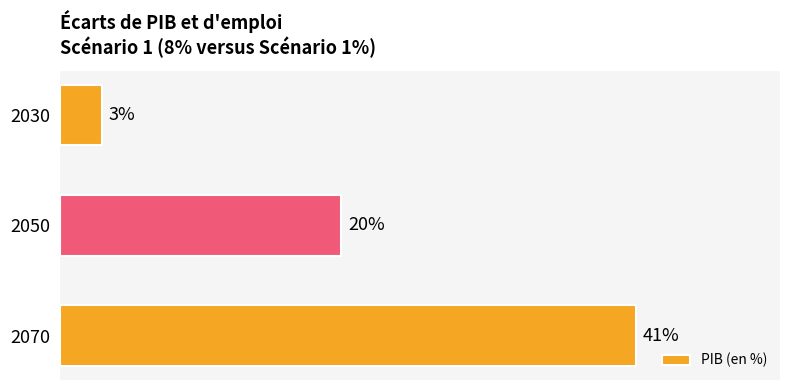

Rank the categories by value from highest to lowest.

2070, 2050, 2030